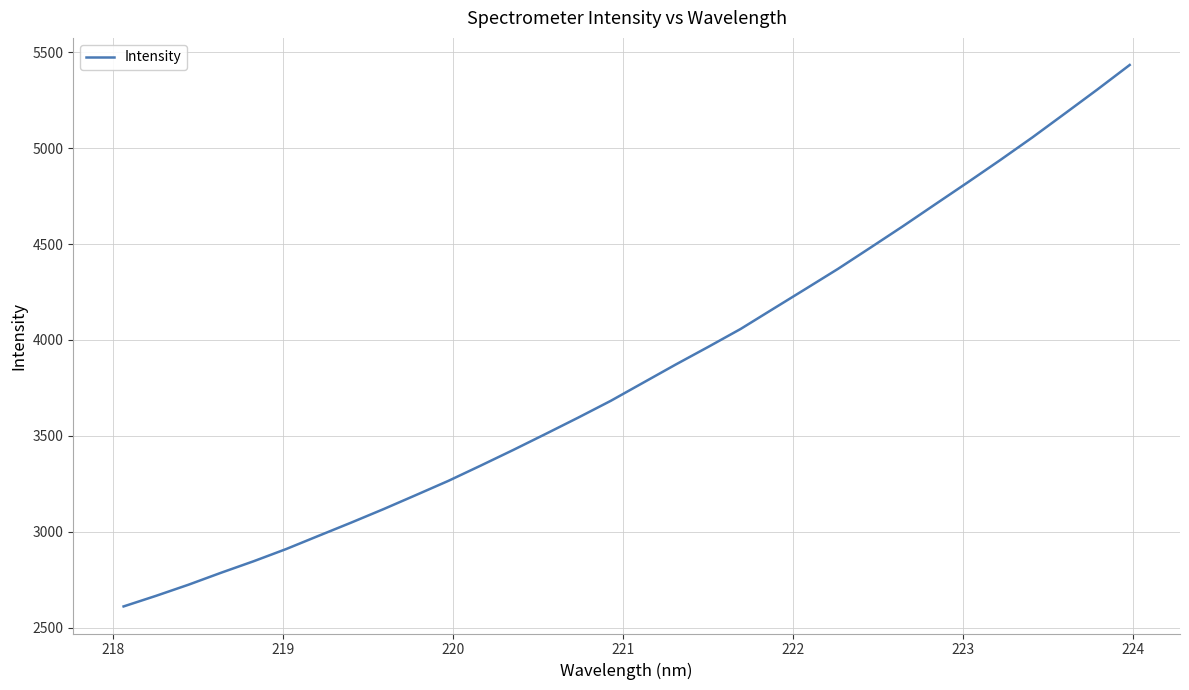

What is the greatest value displayed?

5433.0